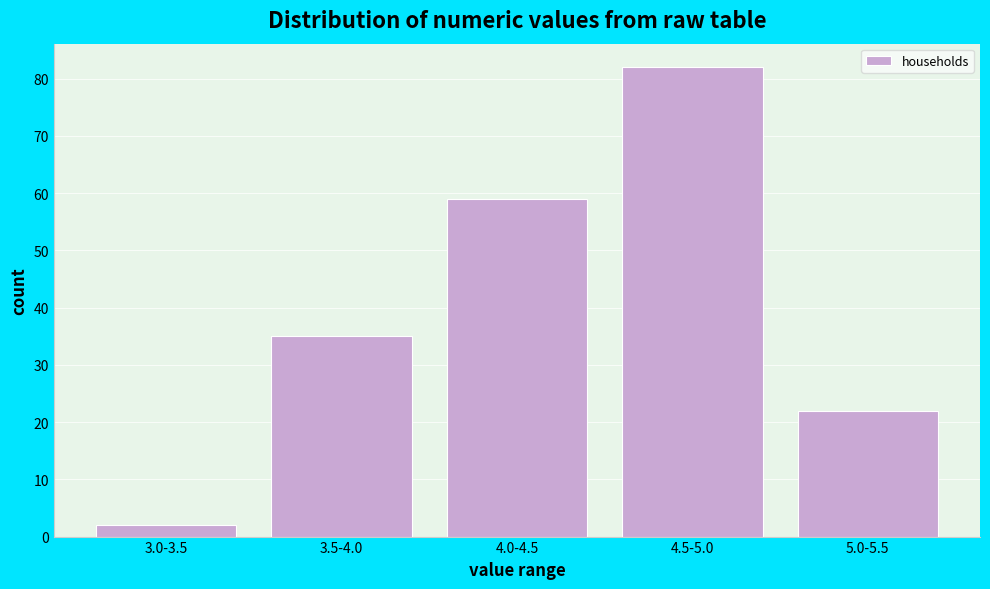

Reading left to right, what are all the values shown in this chart?

2	35	59	82	22